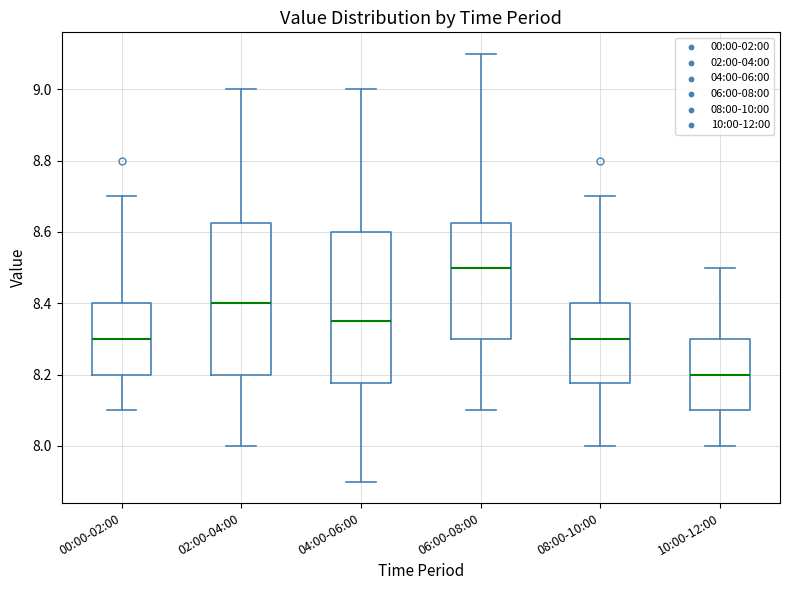

Reading left to right, transcribe this box plot: for each box, give where its median line is, the range the box spans, and where its two whiskers end, as read against the y-axis. The values are not printed on the chart, so give them approximately, as read against the axis.

00:00-02:00: median 8.30, box 8.20 to 8.40, whiskers 8.10 to 8.70
02:00-04:00: median 8.40, box 8.20 to 8.62, whiskers 8.00 to 9.00
04:00-06:00: median 8.36, box 8.18 to 8.60, whiskers 7.90 to 9.00
06:00-08:00: median 8.50, box 8.30 to 8.62, whiskers 8.10 to 9.10
08:00-10:00: median 8.30, box 8.18 to 8.40, whiskers 8.00 to 8.70
10:00-12:00: median 8.20, box 8.10 to 8.30, whiskers 8.00 to 8.50